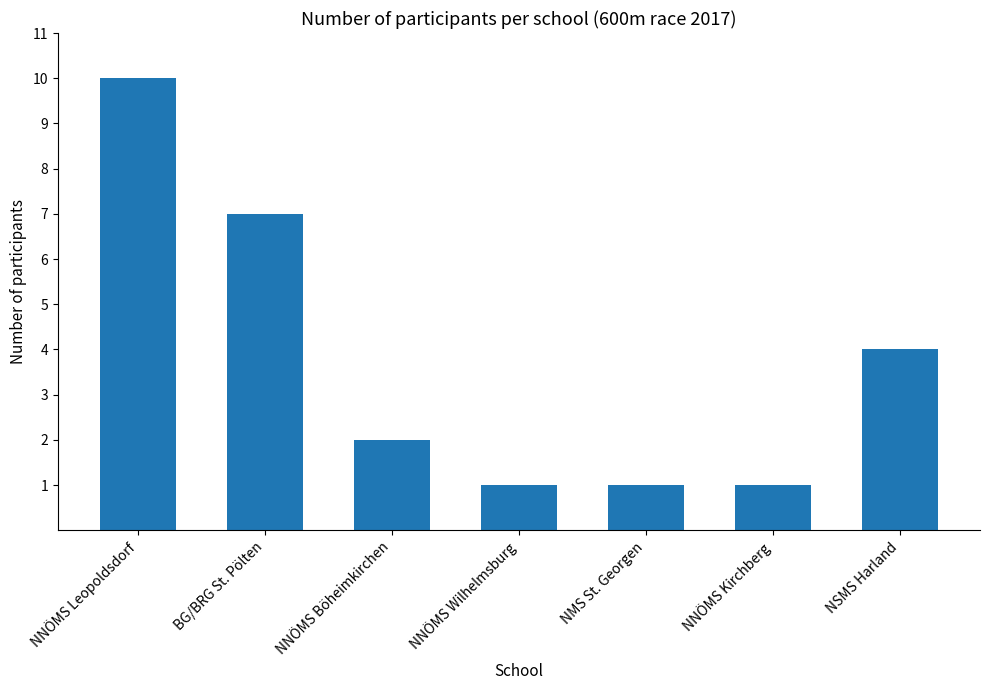

What is the approximate value at NSMS Harland?

4